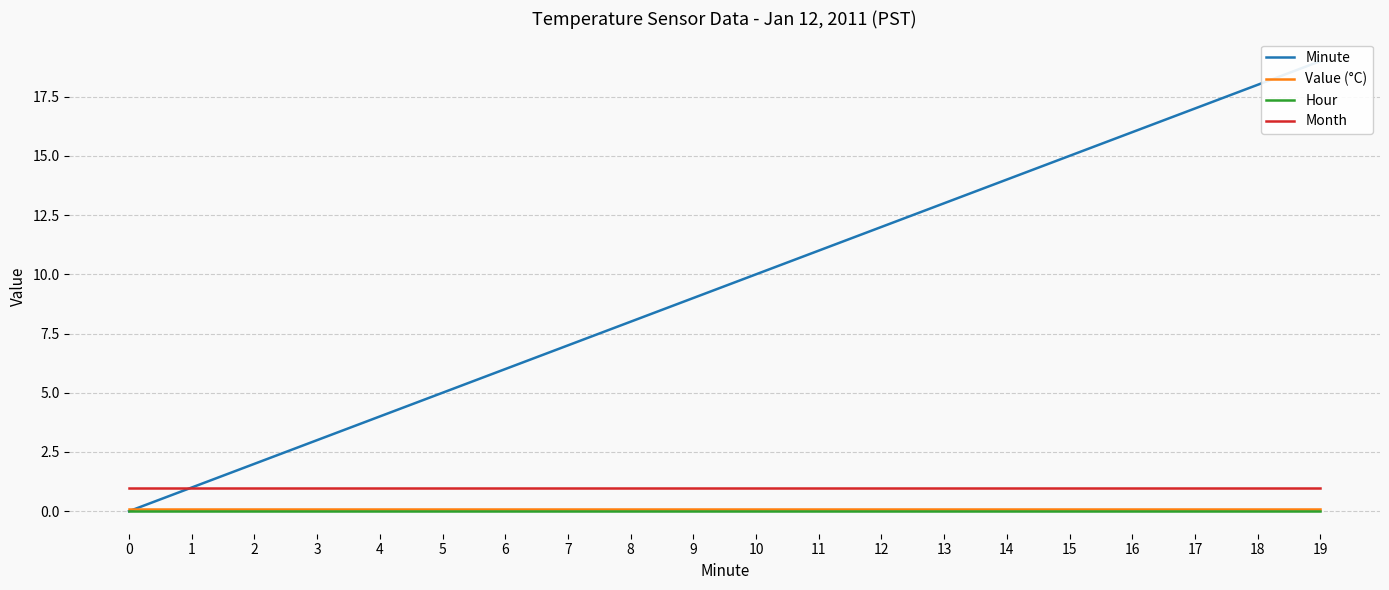

At how many categories does at least one series exceed 3?

16